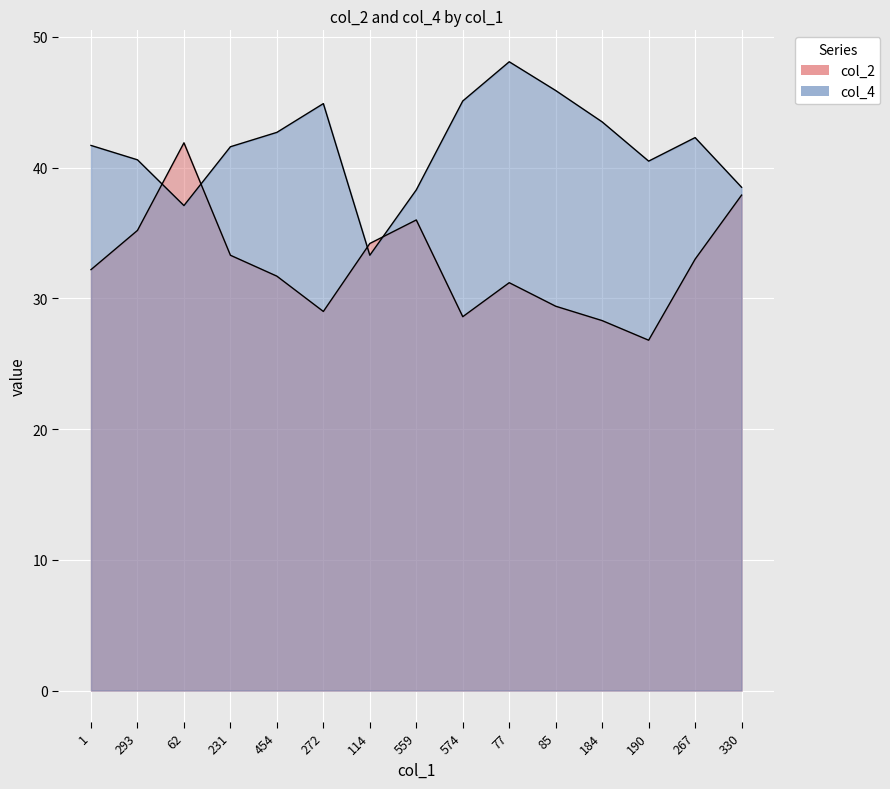

At which label is col_4 closest to 40?

190